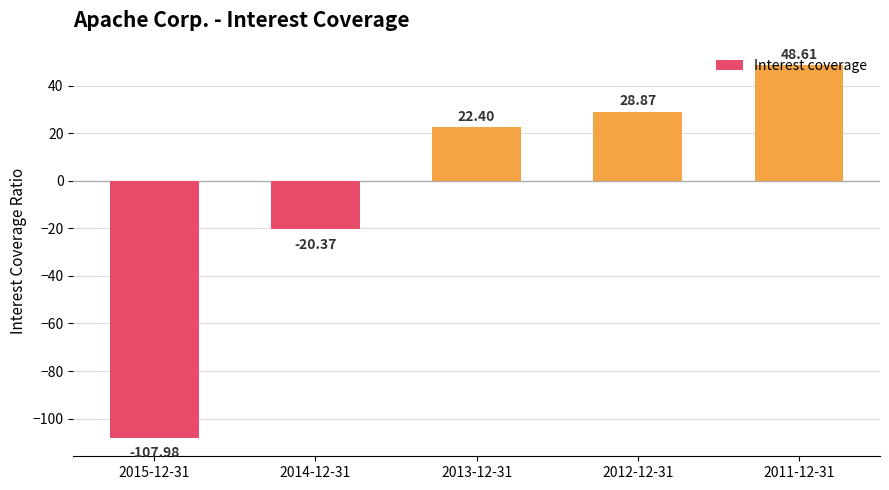

Count the number of data series in this chart.

1